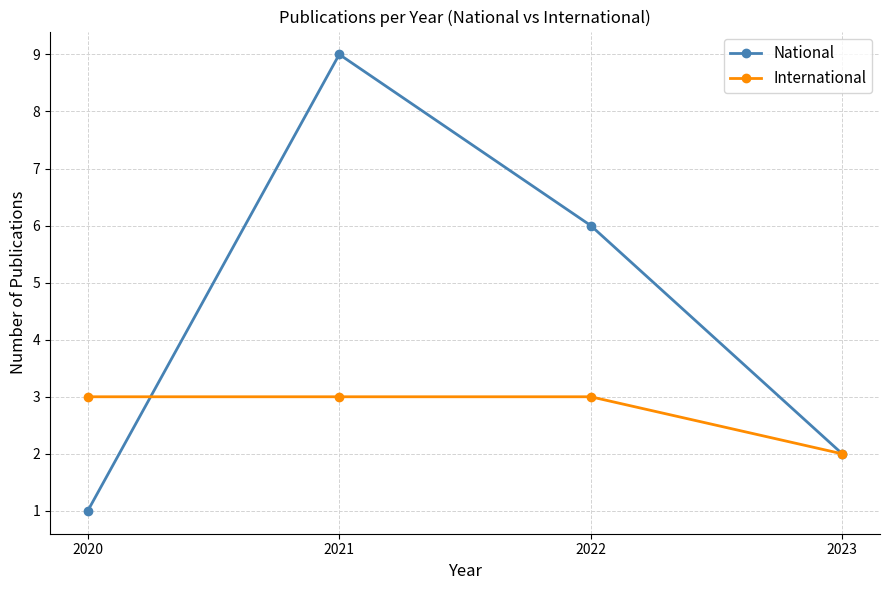

Which series has the largest range (max minus min)?

National